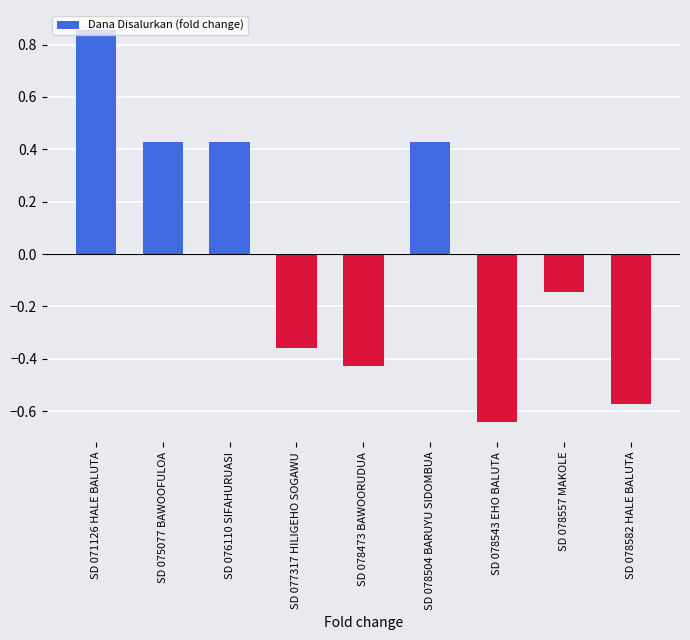

Which has a higher value, SD 078504 BARUYU SIDOMBUA or SD 078473 BAWOORUDUA?

SD 078504 BARUYU SIDOMBUA